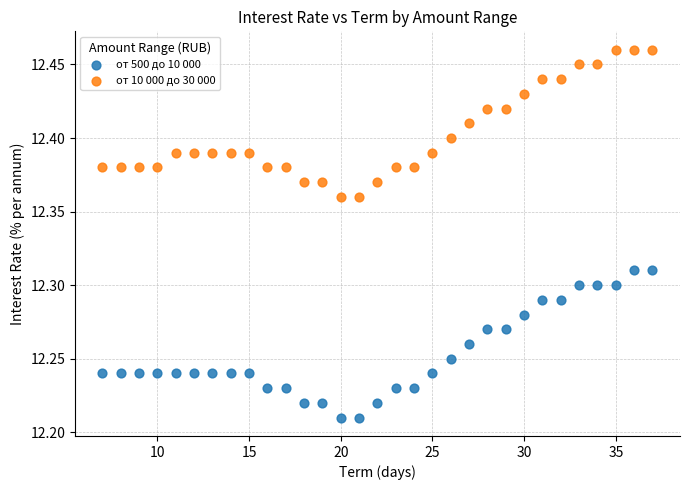

Across all data points, what is the range of X values (max minus min)?

30.0